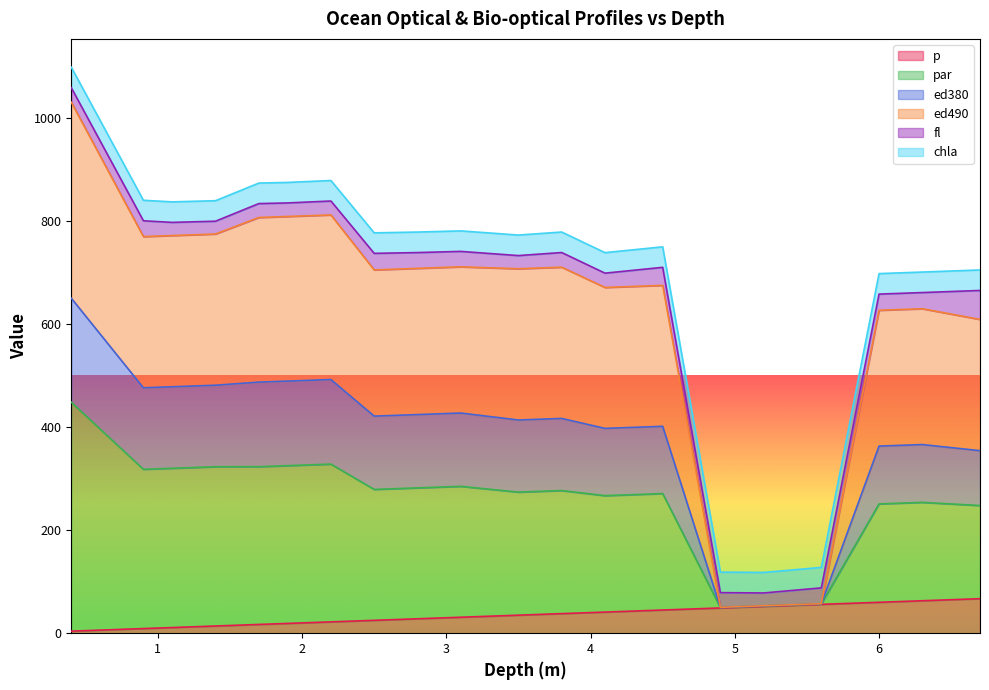

True or false: ed380 and ed490 cross at least once.

False